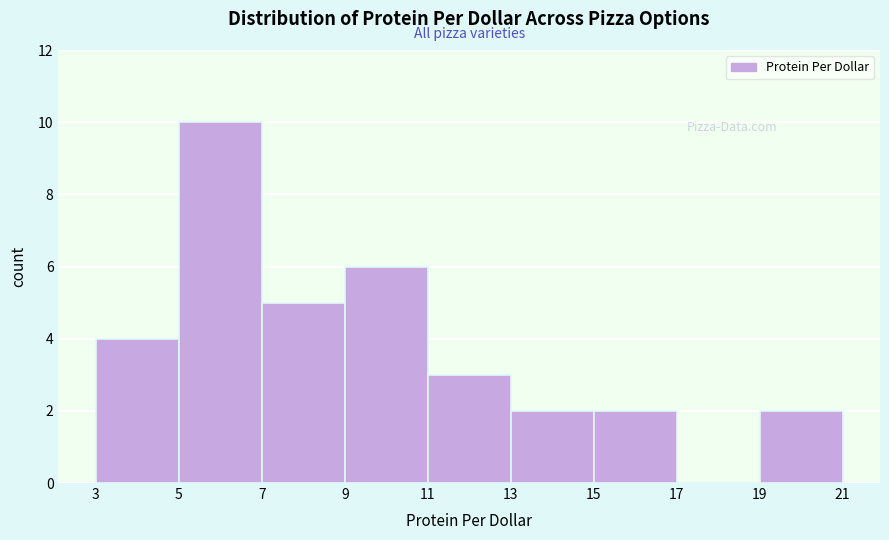

Reading left to right, transcribe this chart: for each bar, give the range it covers on the x-axis and its height. The values are not printed on the chart, so give them approximately, as read against the axis.

3 to 5: 4
5 to 7: 10
7 to 9: 5
9 to 11: 6
11 to 13: 3
13 to 15: 2
15 to 17: 2
17 to 19: 0
19 to 21: 2